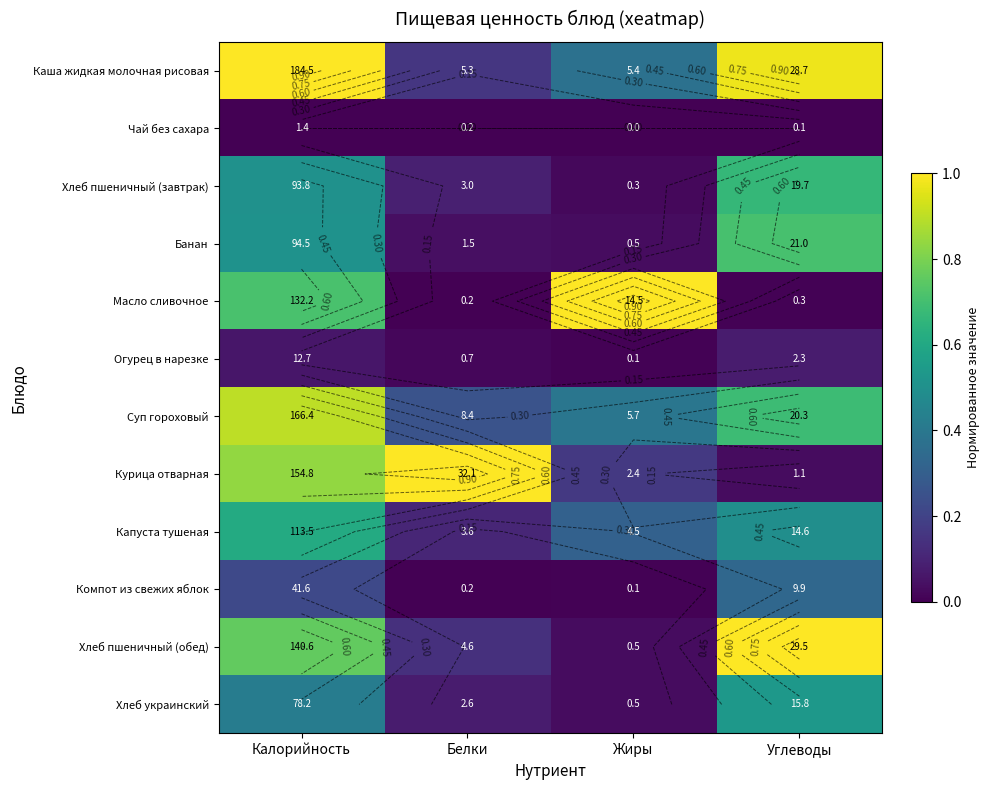

Is it true that Масло сливочное equals 1.2 at Калорийность?

False